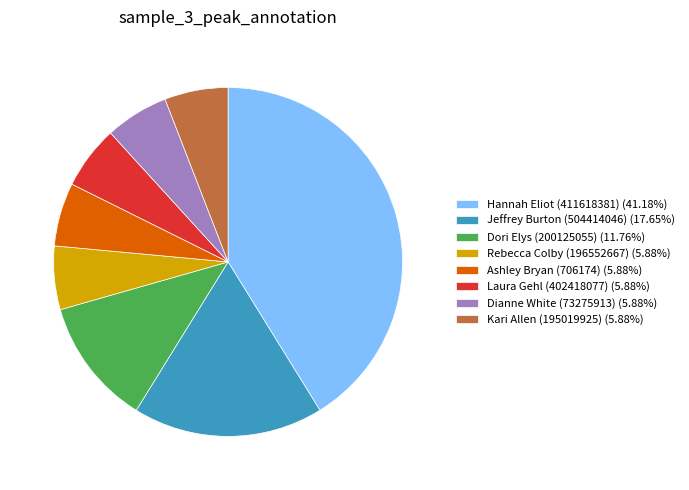

Is there a majority slice in this chart?

No